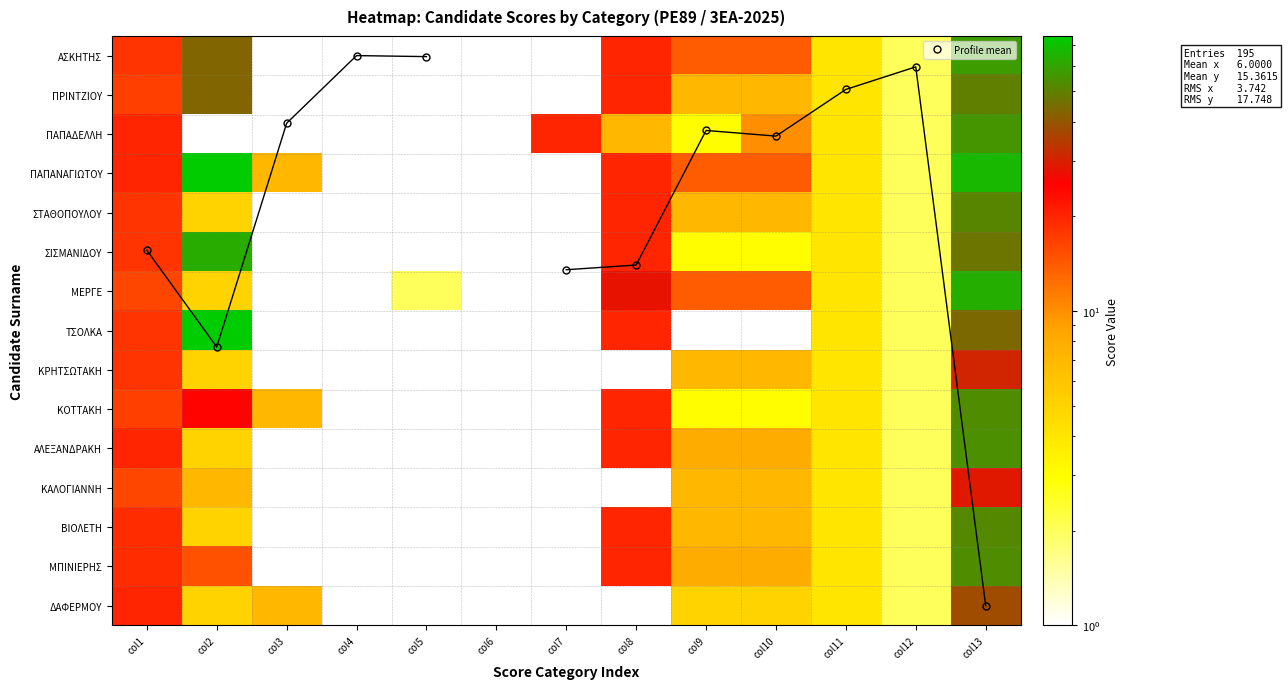

What is the sum of the ΣΙΣΜΑΝΙΔΟΥ values at col10 and col8?

23.0